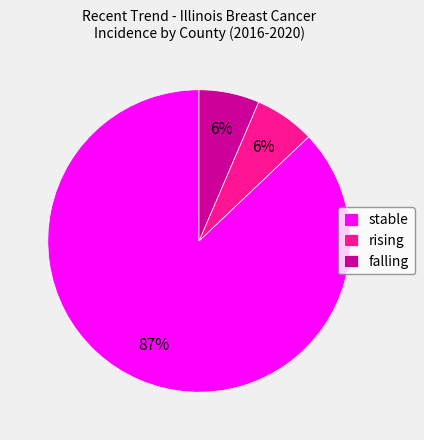

Between stable and rising, which is larger?

stable